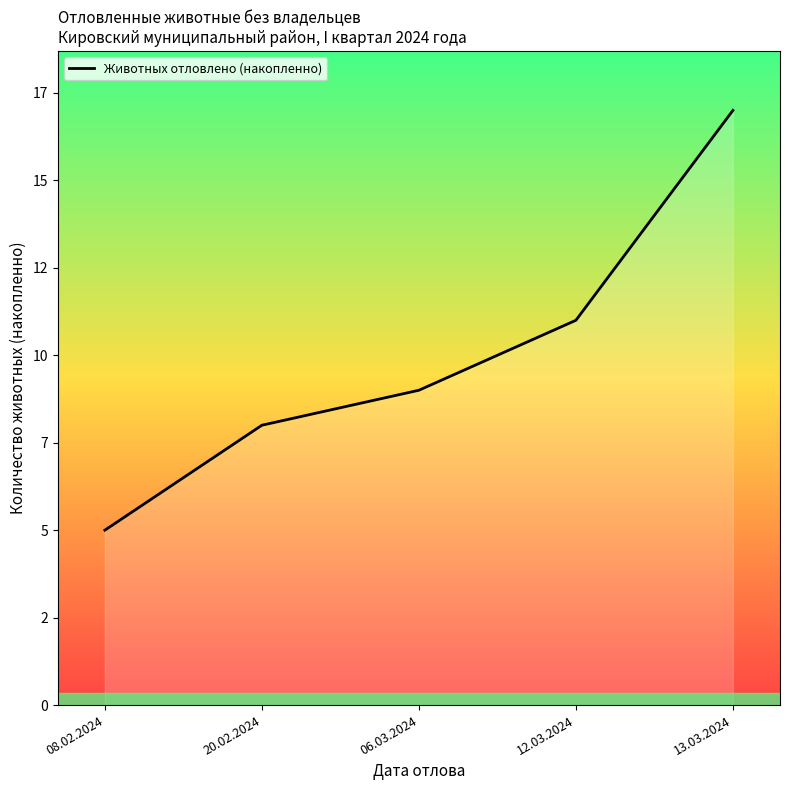

Reading left to right, extract all data points from this chart.

08.02.2024=5	20.02.2024=8	06.03.2024=9	12.03.2024=11	13.03.2024=17